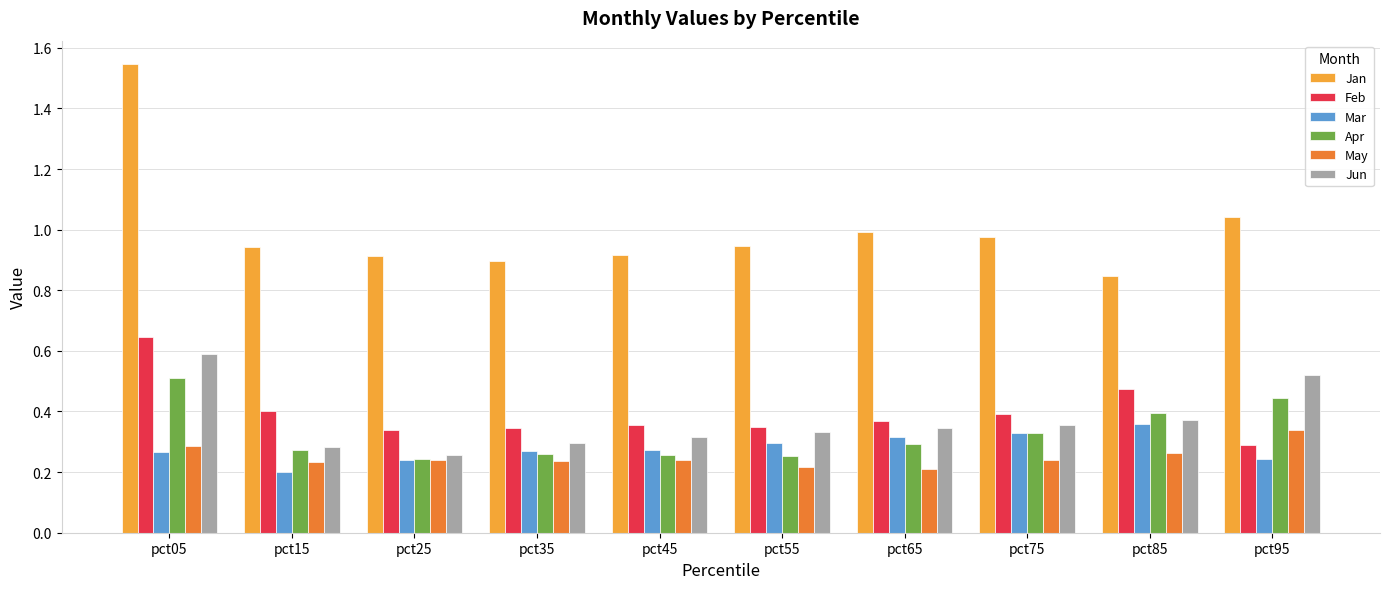

What is the sum of the Jan values at pct65 and pct55?

1.9